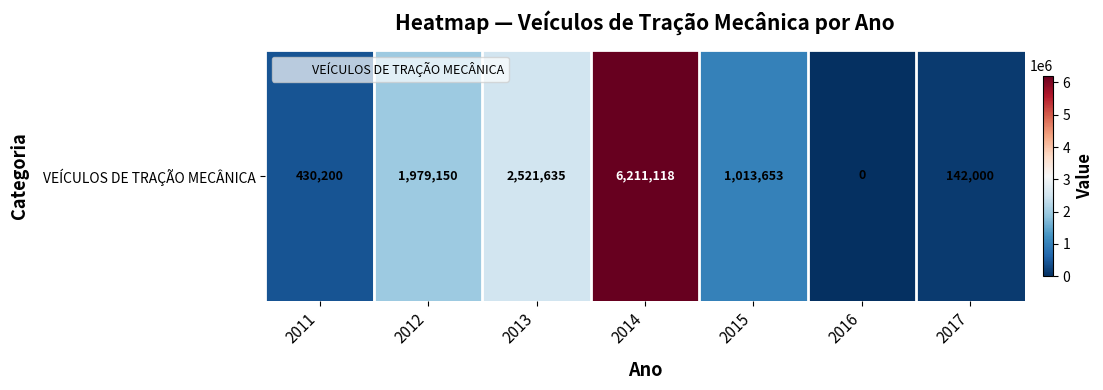

Where is the data nearest to the value 3105558?

2013